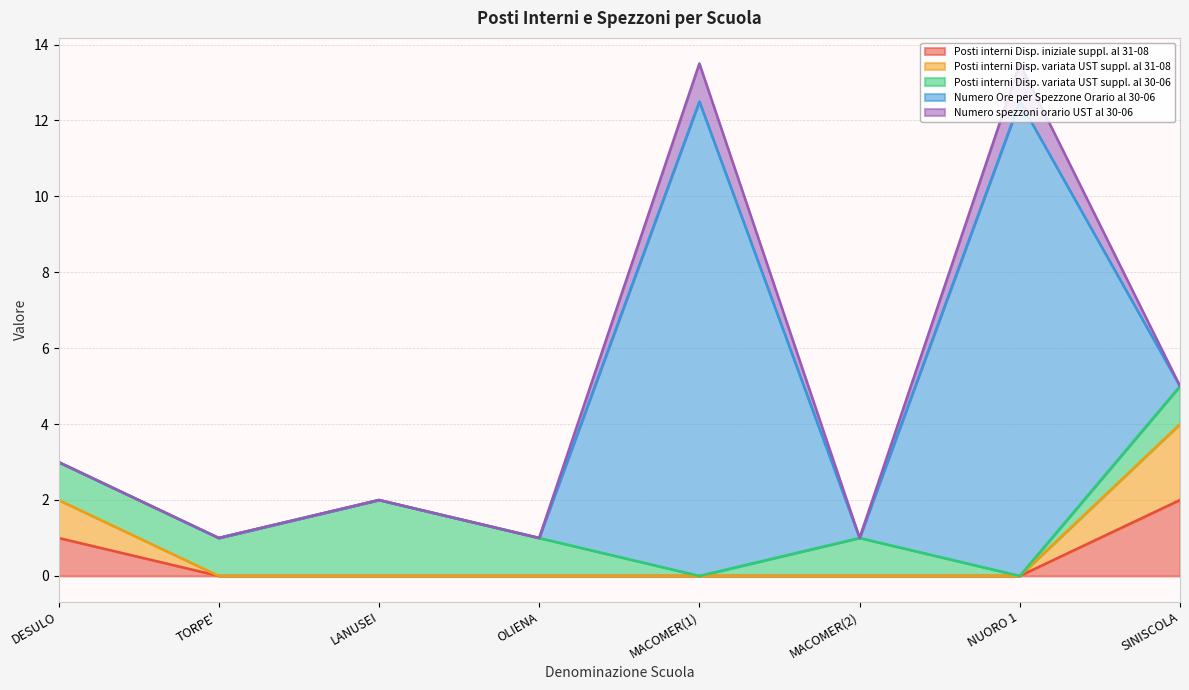

Rank the categories by Posti interni Disp. variata UST suppl. al 31-08 value from highest to lowest.

SINISCOLA, DESULO, TORPE', LANUSEI, OLIENA, MACOMER(1), MACOMER(2), NUORO 1